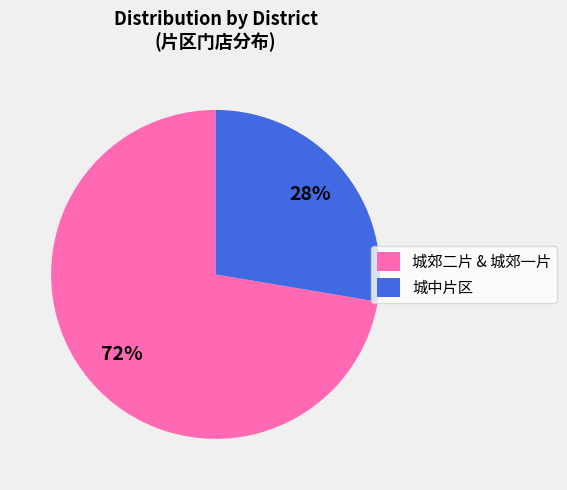

How many segments does this pie chart have?

2